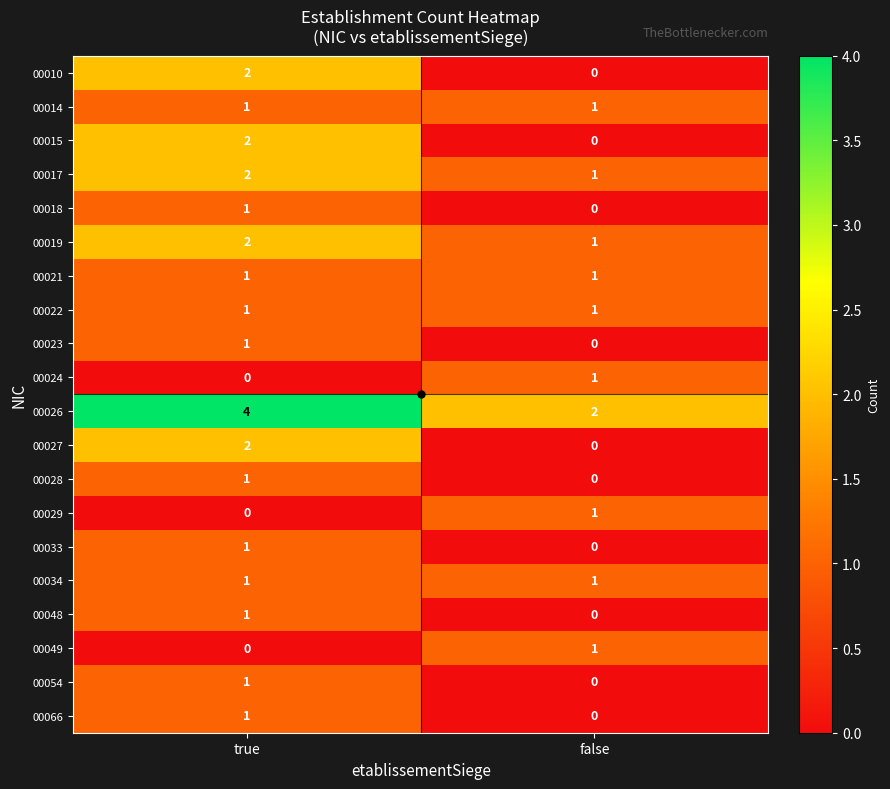

What is the sum of all 00019 values?

3